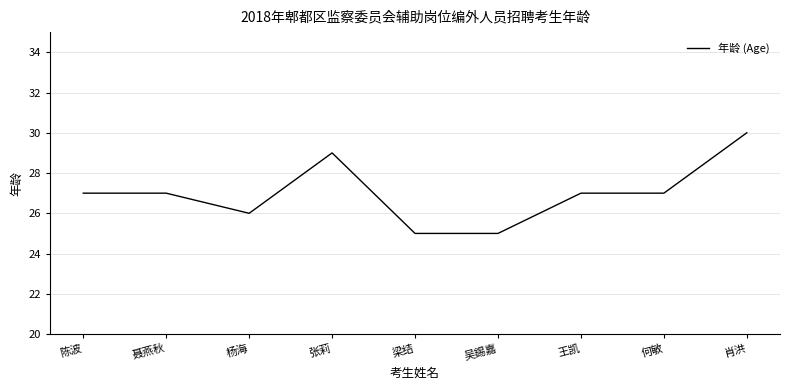

How many lines are shown in the chart?

1